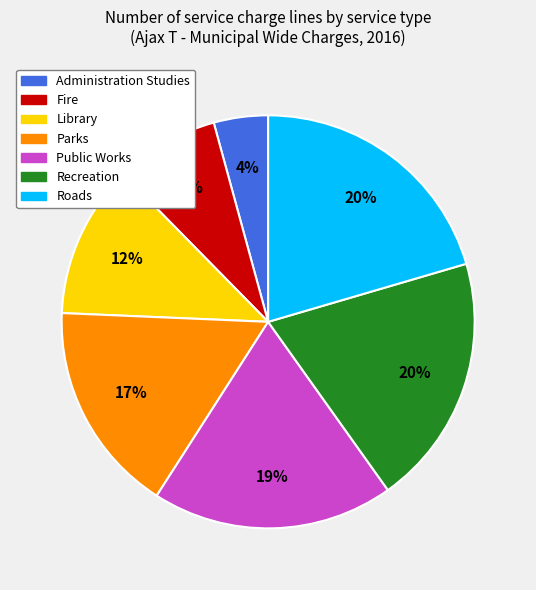

To the nearest percent, what is the difference between the Public Works and Administration Studies slice percentages?

15%